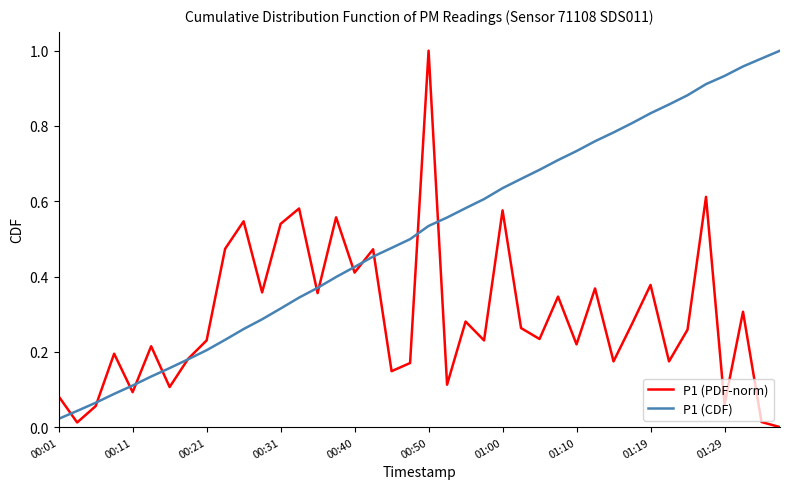

Which series has the largest total across all categories?

P1 (CDF)